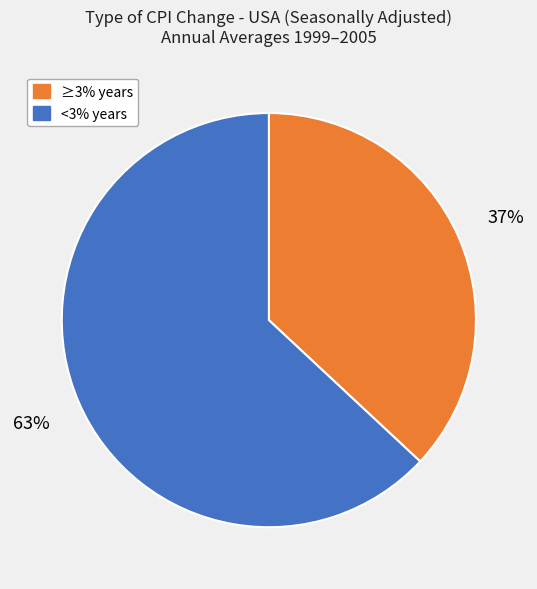

To the nearest percent, what is the average slice percentage?

50%